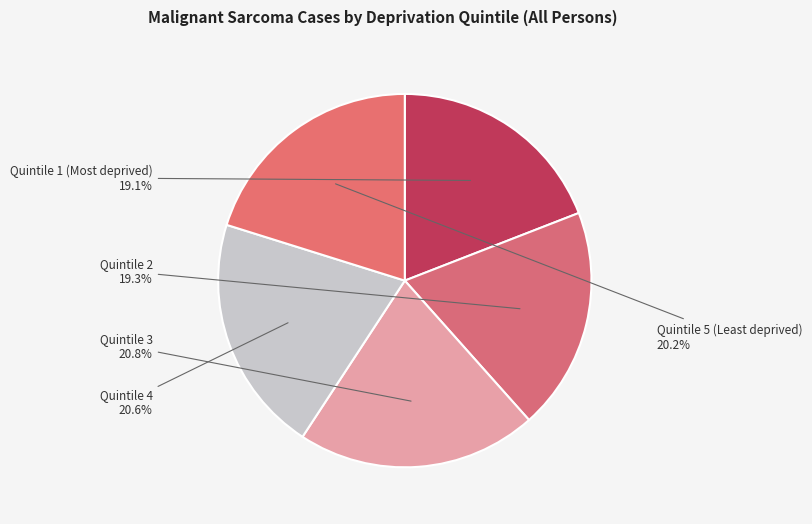

Combined, what portion of the pie is Quintile 4 and Quintile 1 (Most deprived)?

39.7%